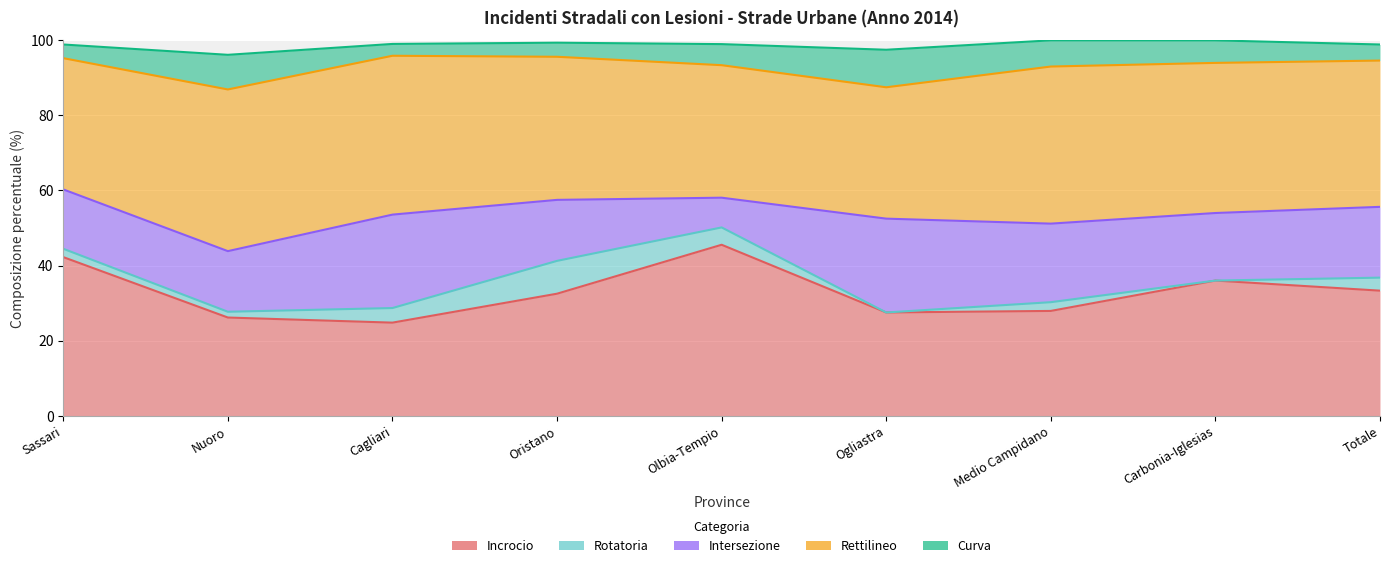

Reading right to left, transcribe all the data shown in this chart.

Incrocio: 33.3	36.0	27.9	27.5	45.5	32.5	24.8	26.1	42.2
Rotatoria: 3.5	0.0	2.3	0.0	4.6	8.8	3.9	1.5	2.2
Intersezione: 18.9	18.0	20.9	25.0	7.9	16.2	24.9	16.1	15.8
Rettilineo: 39.0	40.0	41.9	35.0	35.3	38.1	42.3	43.1	35.0
Curva: 4.3	6.0	7.0	10.0	5.6	3.8	3.1	9.2	3.6